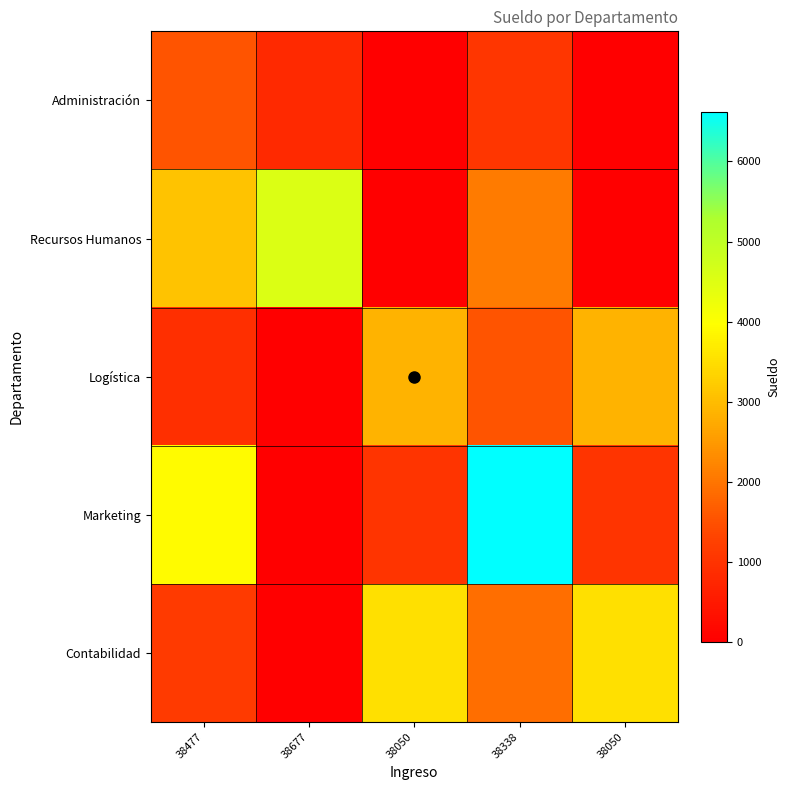

Reading left to right, list all the values displayed in this chart.

Administración: 38477=1546.0	38677=823.6	38050=3.6	38338=1043.9	38050=3.6
Recursos Humanos: 38477=3090.5	38677=4534.7	38050=7.2	38338=2086.8	38050=7.2
Logística: 38477=914.0	38677=4.5	38050=2855.6	38338=1546.0	38050=2855.6
Marketing: 38477=3915.9	38677=19.5	38050=1013.1	38338=6623.9	38050=1013.1
Contabilidad: 38477=1130.2	38677=5.6	38050=3531.1	38338=1911.7	38050=3531.1